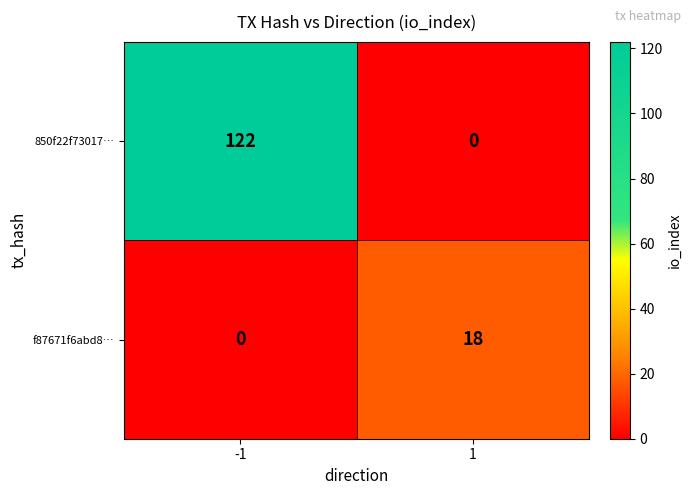

Is it true that 850f22f73017… equals 0 at 1?

True